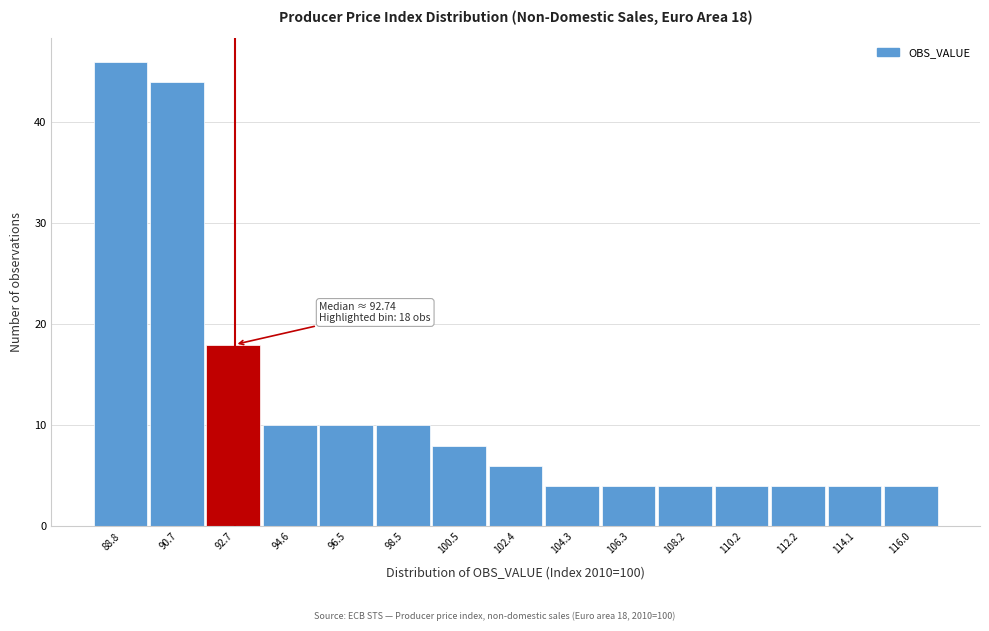

Reading left to right, list all the values displayed in this chart.

88.8=46	90.7=44	92.7=18	94.6=10	96.5=10	98.5=10	100.5=8	102.4=6	104.3=4	106.3=4	108.2=4	110.2=4	112.2=4	114.1=4	116.0=4